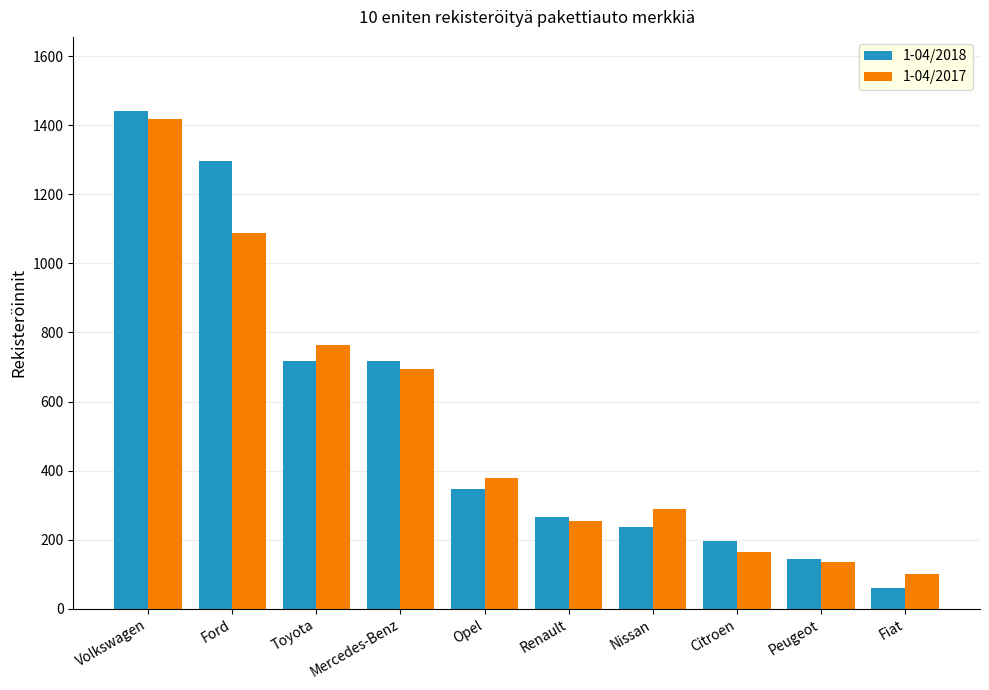

What is the difference between the second highest and second lowest values in the 1-04/2017 series?

955